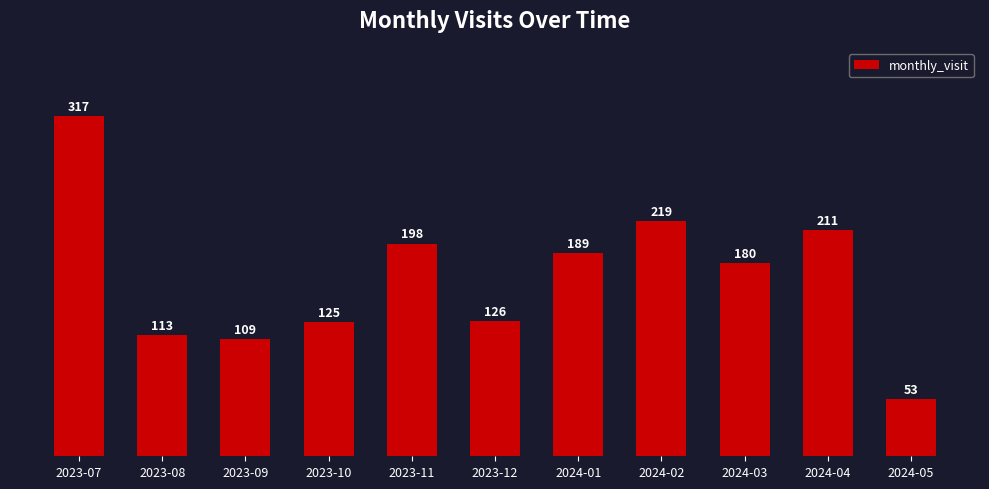

How many categories are shown in the chart?

11